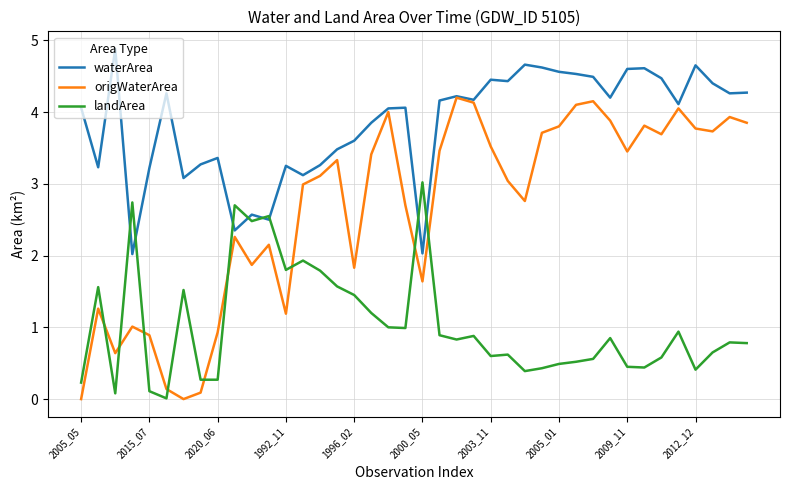

List the series in order of their peak value, lowest first.

landArea, origWaterArea, waterArea